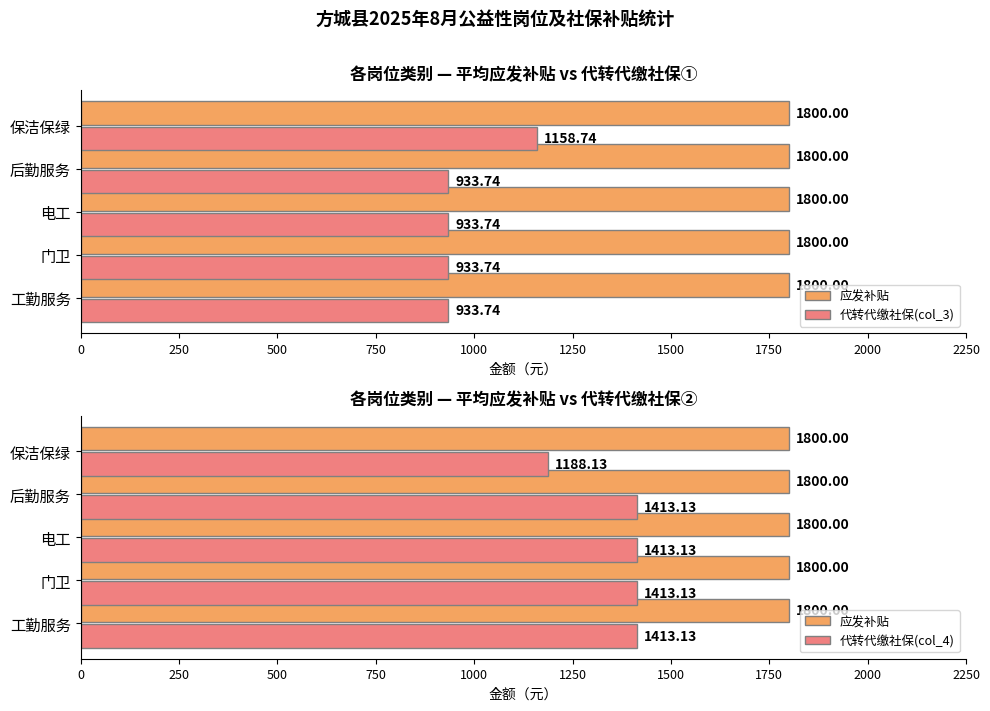

What are all the series names shown in the legend?

应发补贴, 代转代缴社保(col_3), 代转代缴社保(col_4)